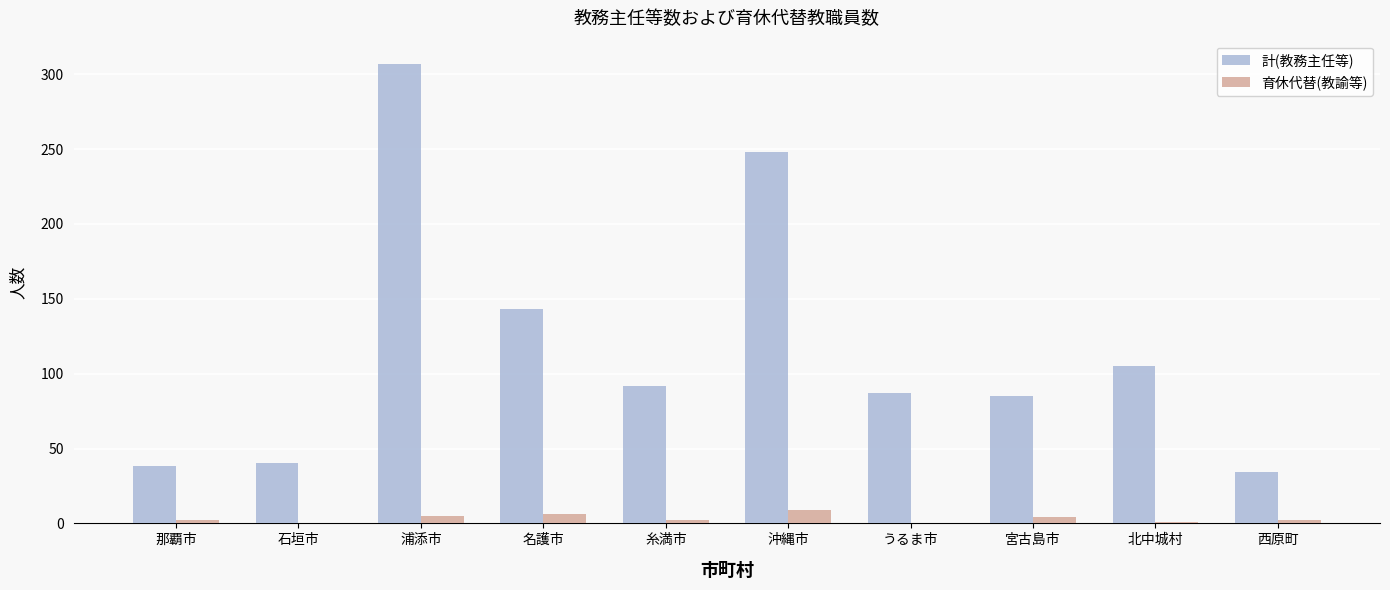

Are the bars horizontal?

No